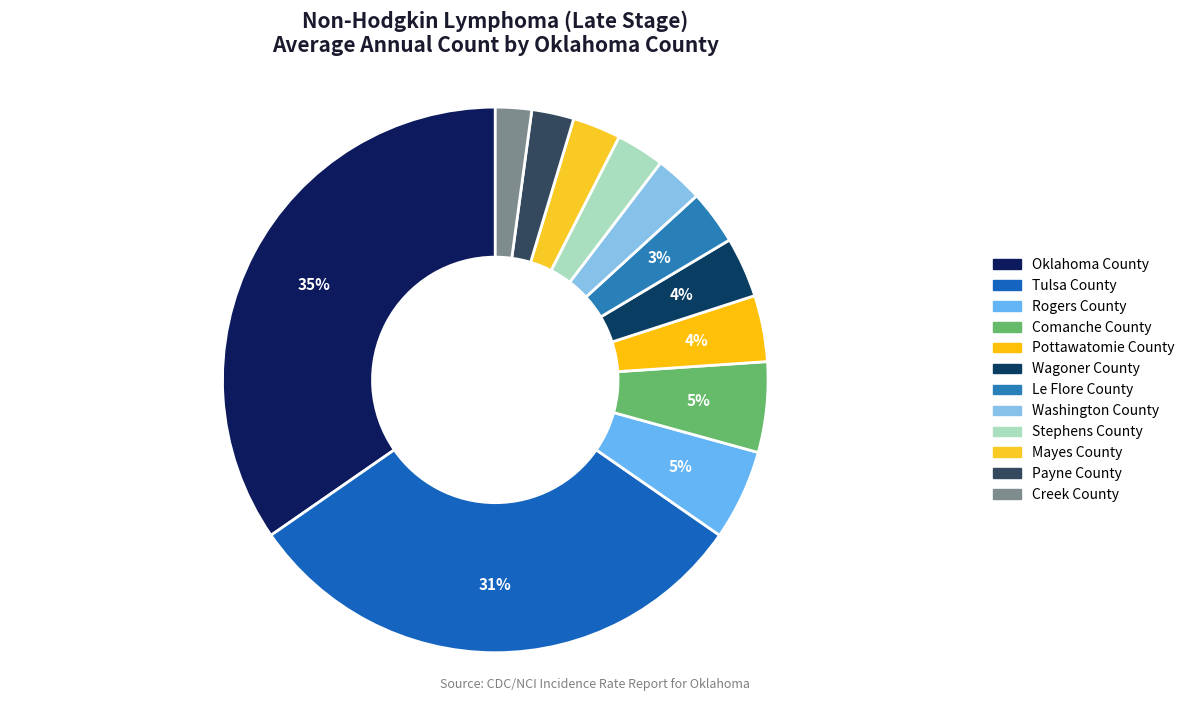

How many slices are in this pie chart?

12